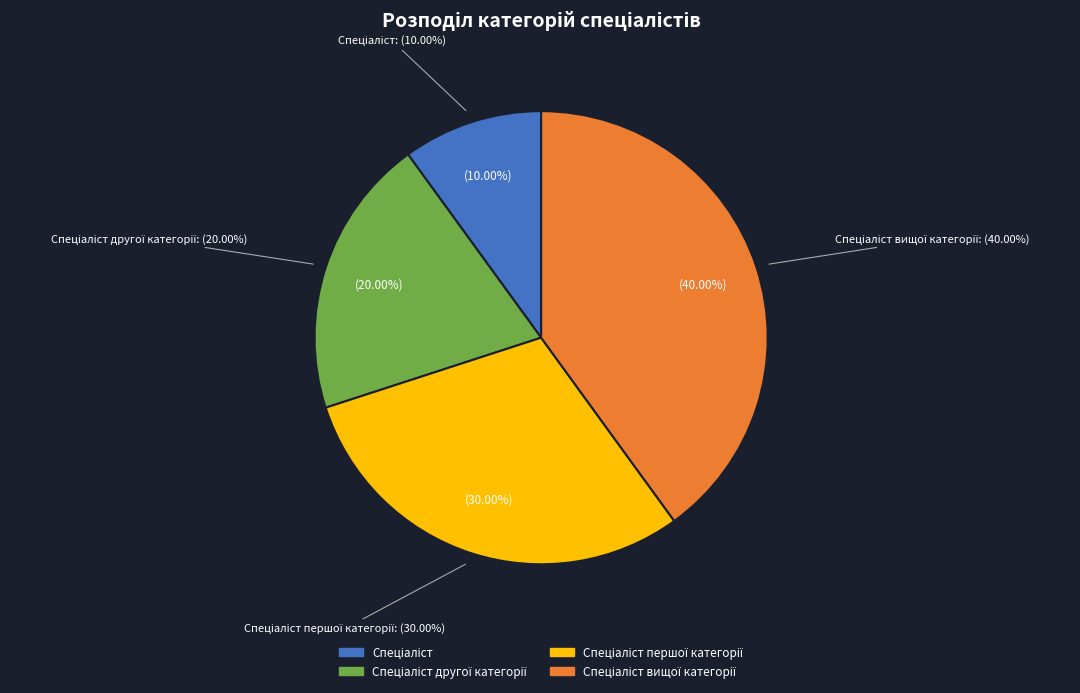

Do Спеціаліст and Спеціаліст вищої категорії together represent more than half of the pie?

No